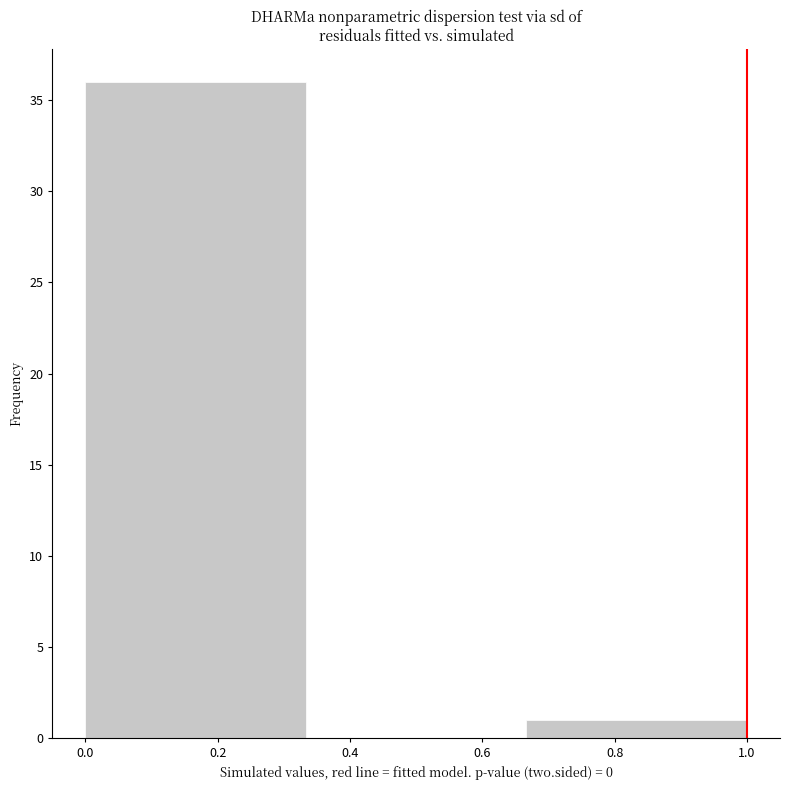

Reading left to right, list every bar in this chart as the range it spans on the x-axis followed by its height. Neither the bar edges nor the heights are printed on the chart, so give them approximately, as read against the axes.

0.00 to 0.34: 36
0.34 to 0.66: 0
0.66 to 1.00: 1